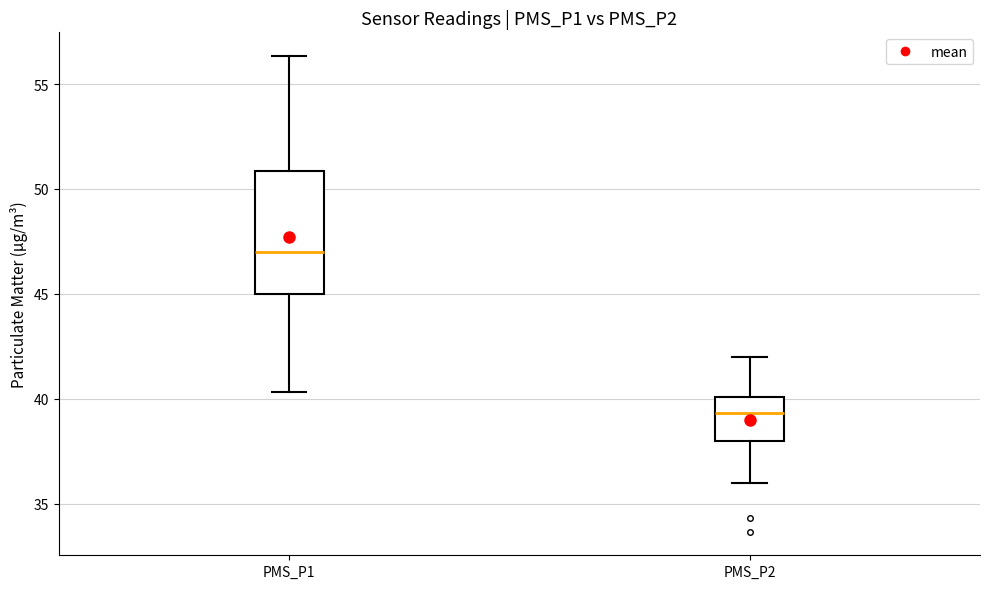

Reading left to right, read every box against the y-axis: the position of its median line, the range the box covers, and the ends of its whiskers. The values are not printed on the chart, so give them approximately, as read against the axis.

PMS_P1: median 47.0, box 45.0 to 51.0, whiskers 40.5 to 56.5
PMS_P2: median 39.5, box 38.0 to 40.0, whiskers 36.0 to 42.0